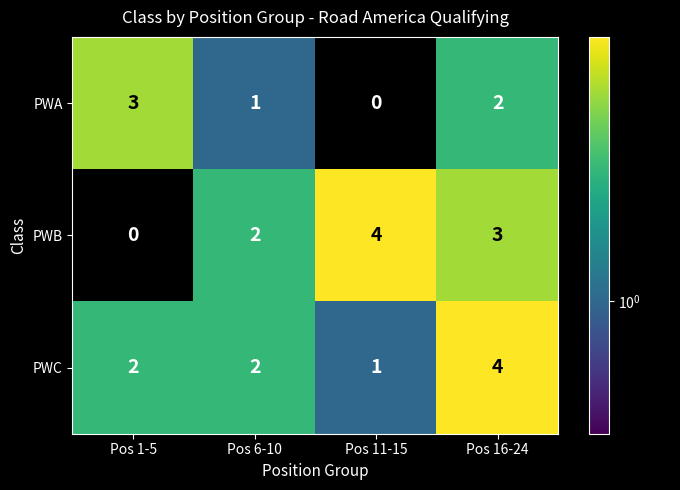

Count the number of data series in this chart.

3